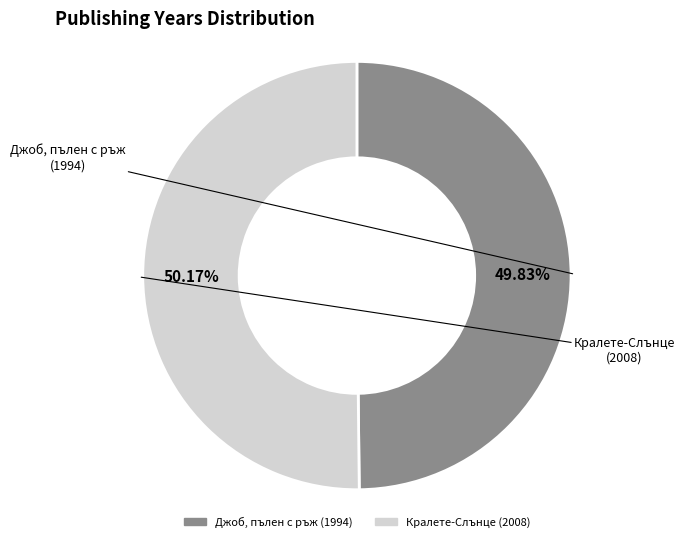

To the nearest percent, what is the average slice percentage?

50%